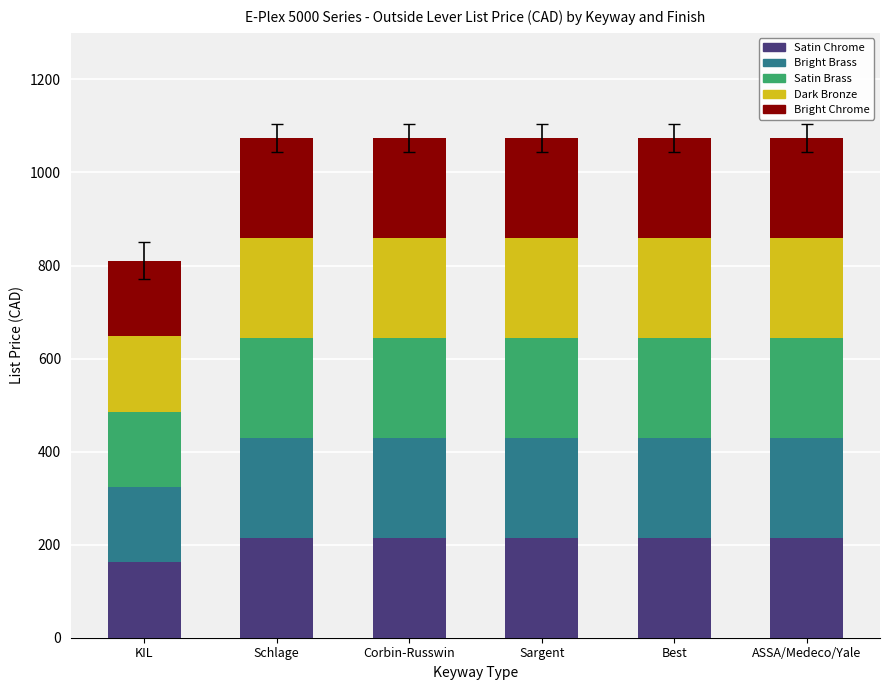

Reading right to left, what are the values for Satin Chrome?

ASSA/Medeco/Yale=215	Best=215	Sargent=215	Corbin-Russwin=215	Schlage=215	KIL=162